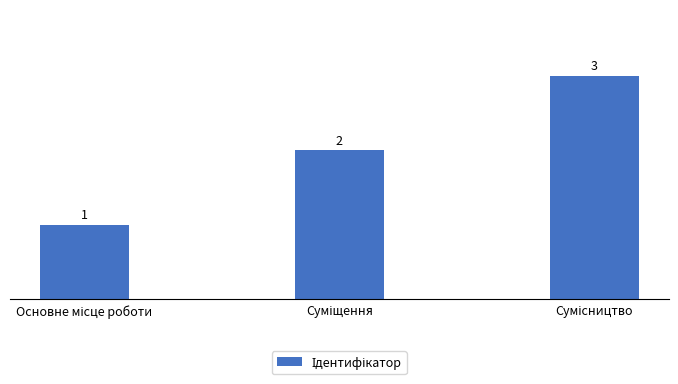

How many values are between 1 and 3?

3